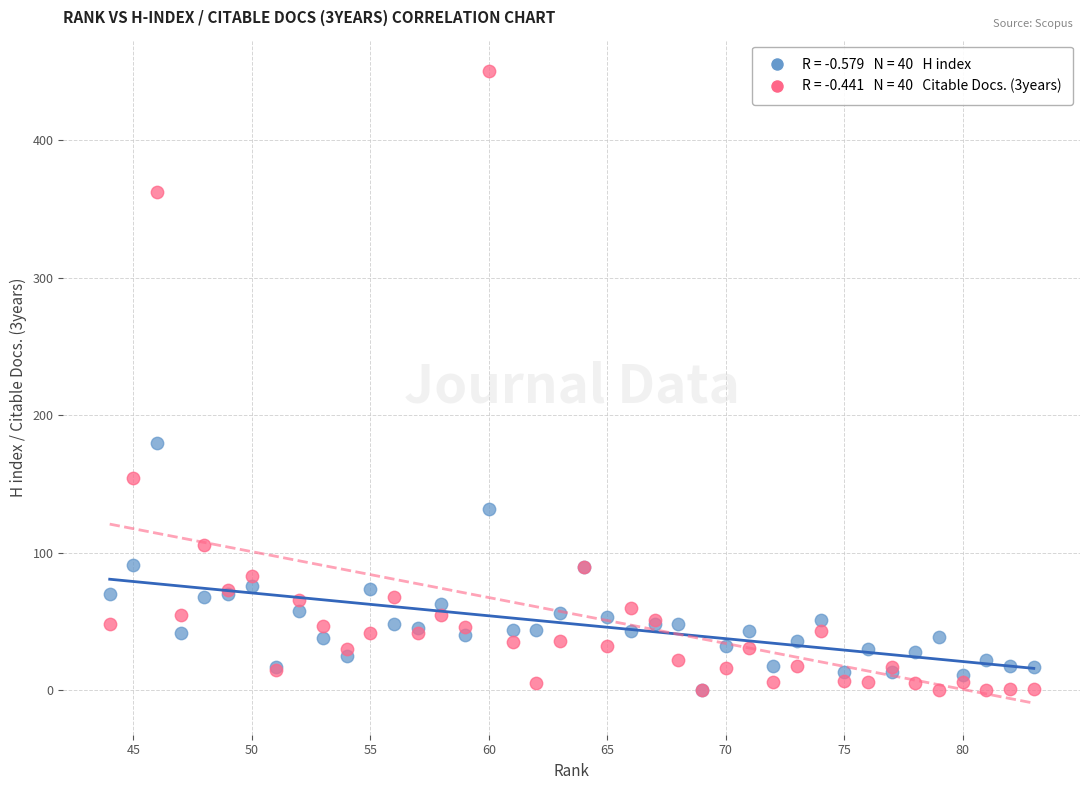

Across all series, what Y value is closest to 225?

180